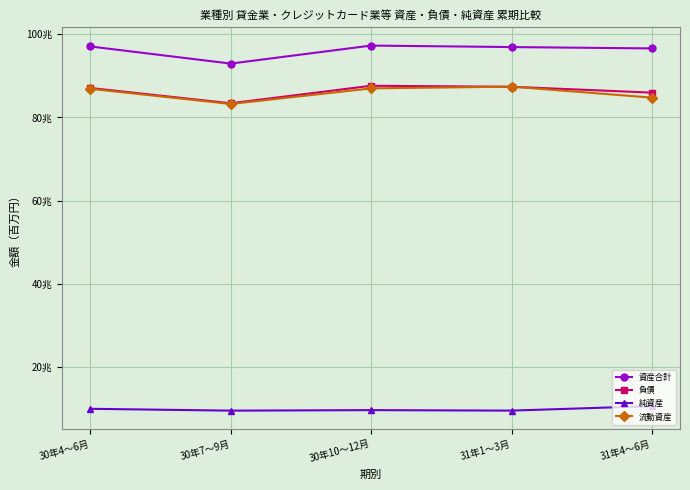

Which series has the largest range (max minus min)?

資産合計